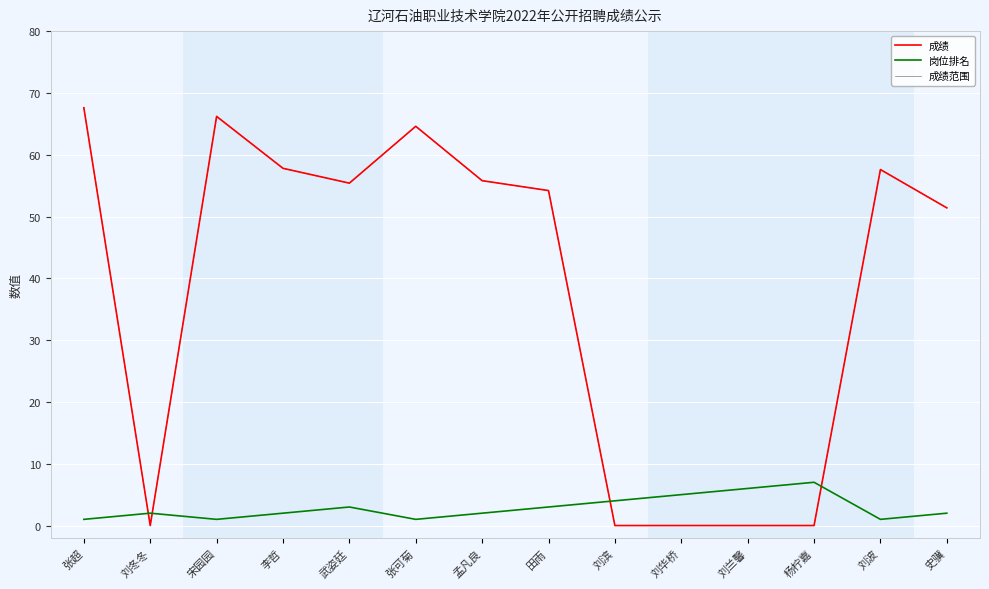

Does the chart have visible grid lines?

Yes